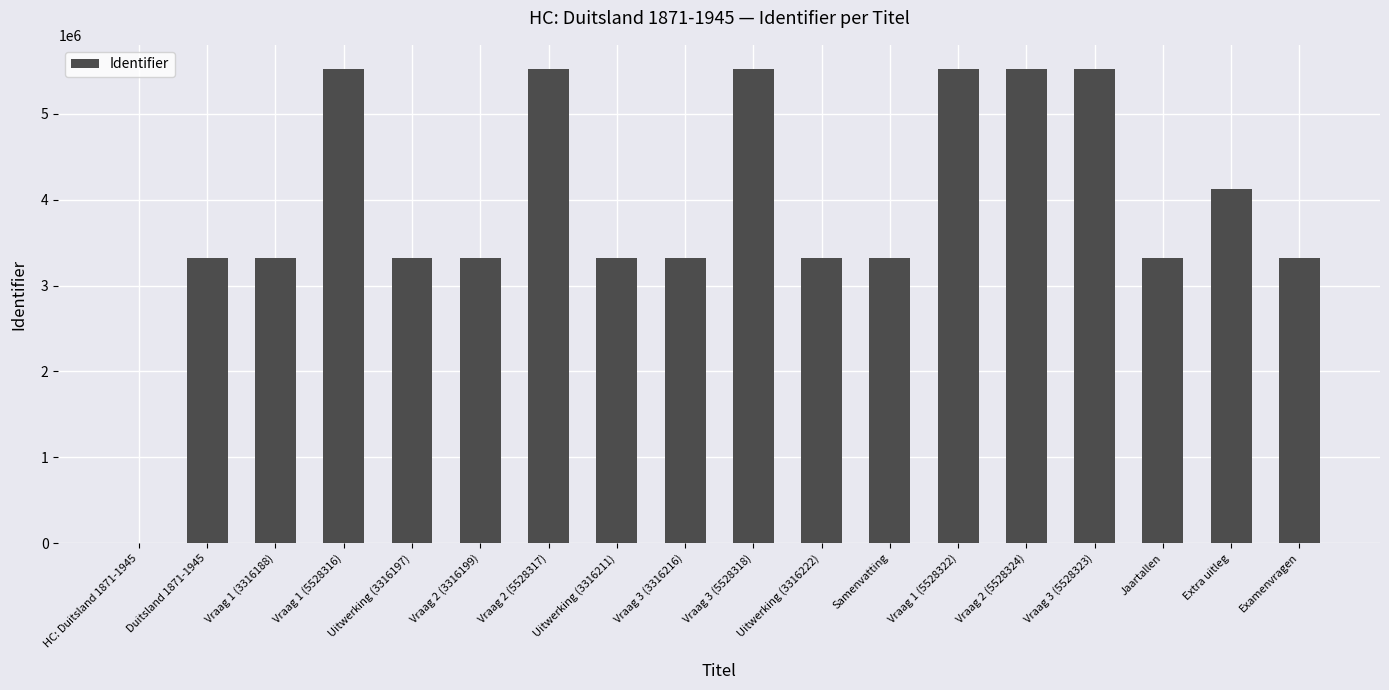

What is the change in value from HC: Duitsland 1871-1945 to Samenvatting?

+3316228